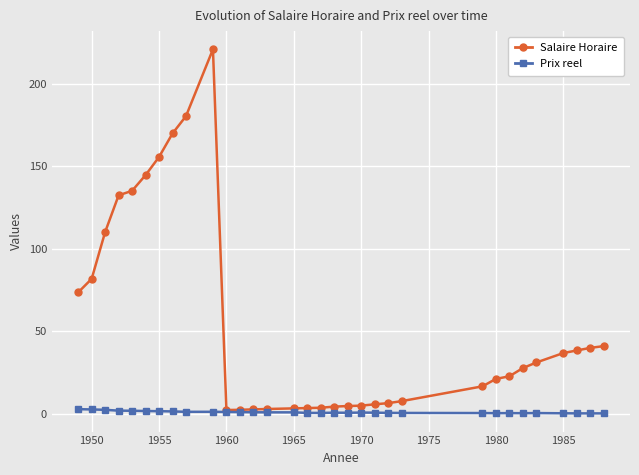

At how many categories does at least one series exceed 148?

4